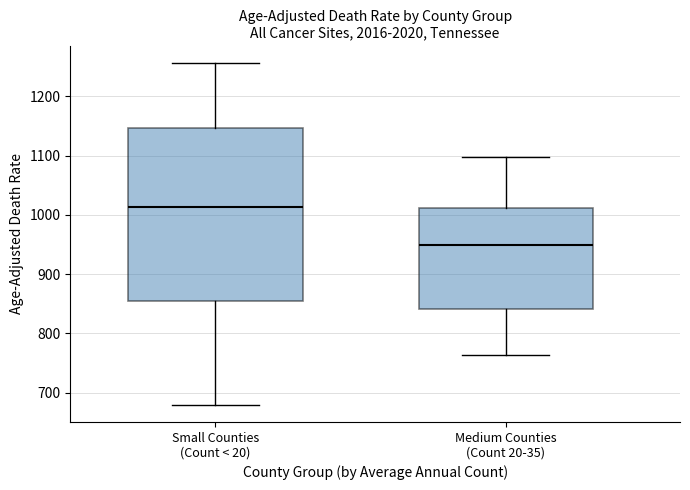

Reading left to right, transcribe this box plot: for each box, give where its median line is, the range the box spans, and where its two whiskers end, as read against the y-axis. The values are not printed on the chart, so give them approximately, as read against the axis.

Small Counties (Count < 20): median 1010, box 860 to 1150, whiskers 680 to 1260
Medium Counties (Count 20-35): median 950, box 840 to 1010, whiskers 760 to 1100